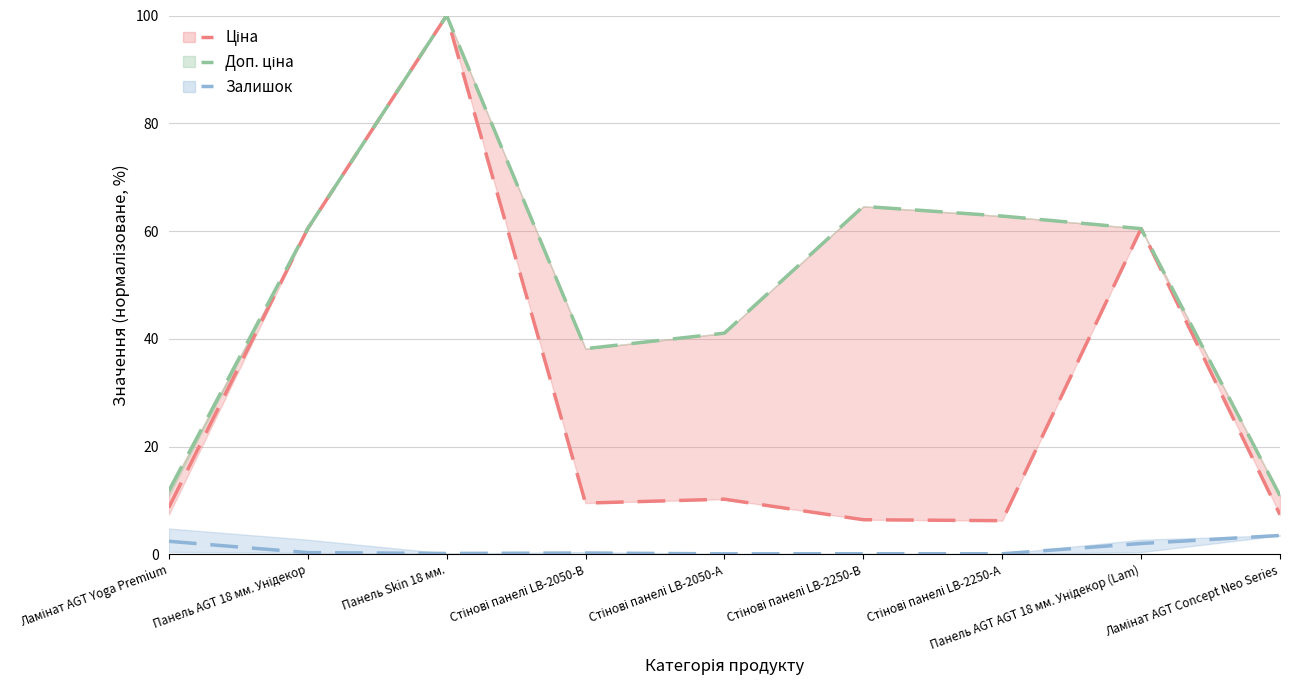

Which series has the largest range (max minus min)?

Ціна